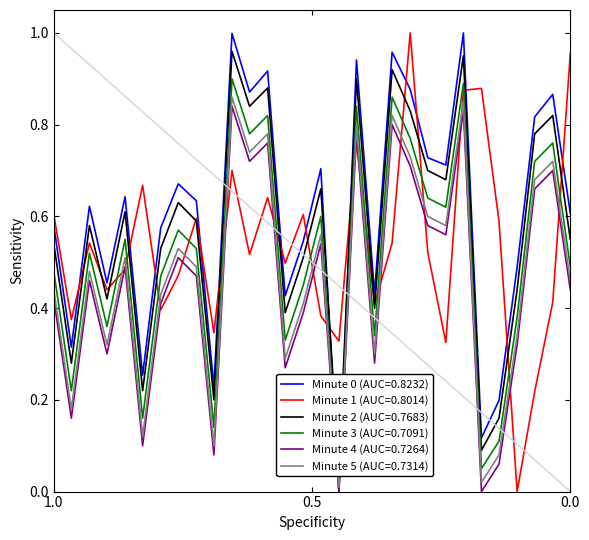

What is the difference between the maximum and minimum values in the Minute 4 (AUC=0.7264) series?

0.8